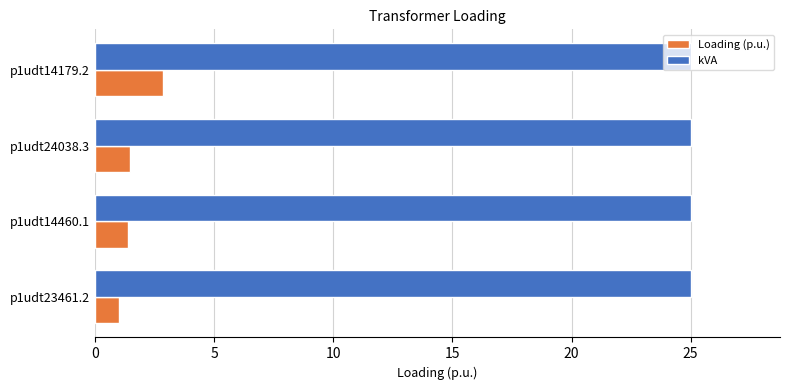

Which series has the widest spread of values?

Loading (p.u.)